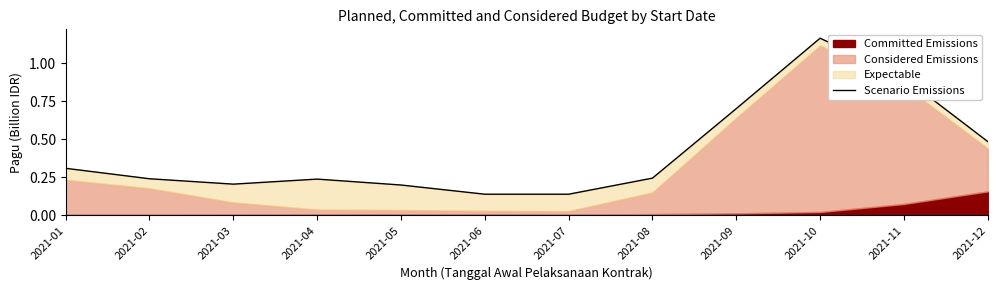

What is the average value?

0.4